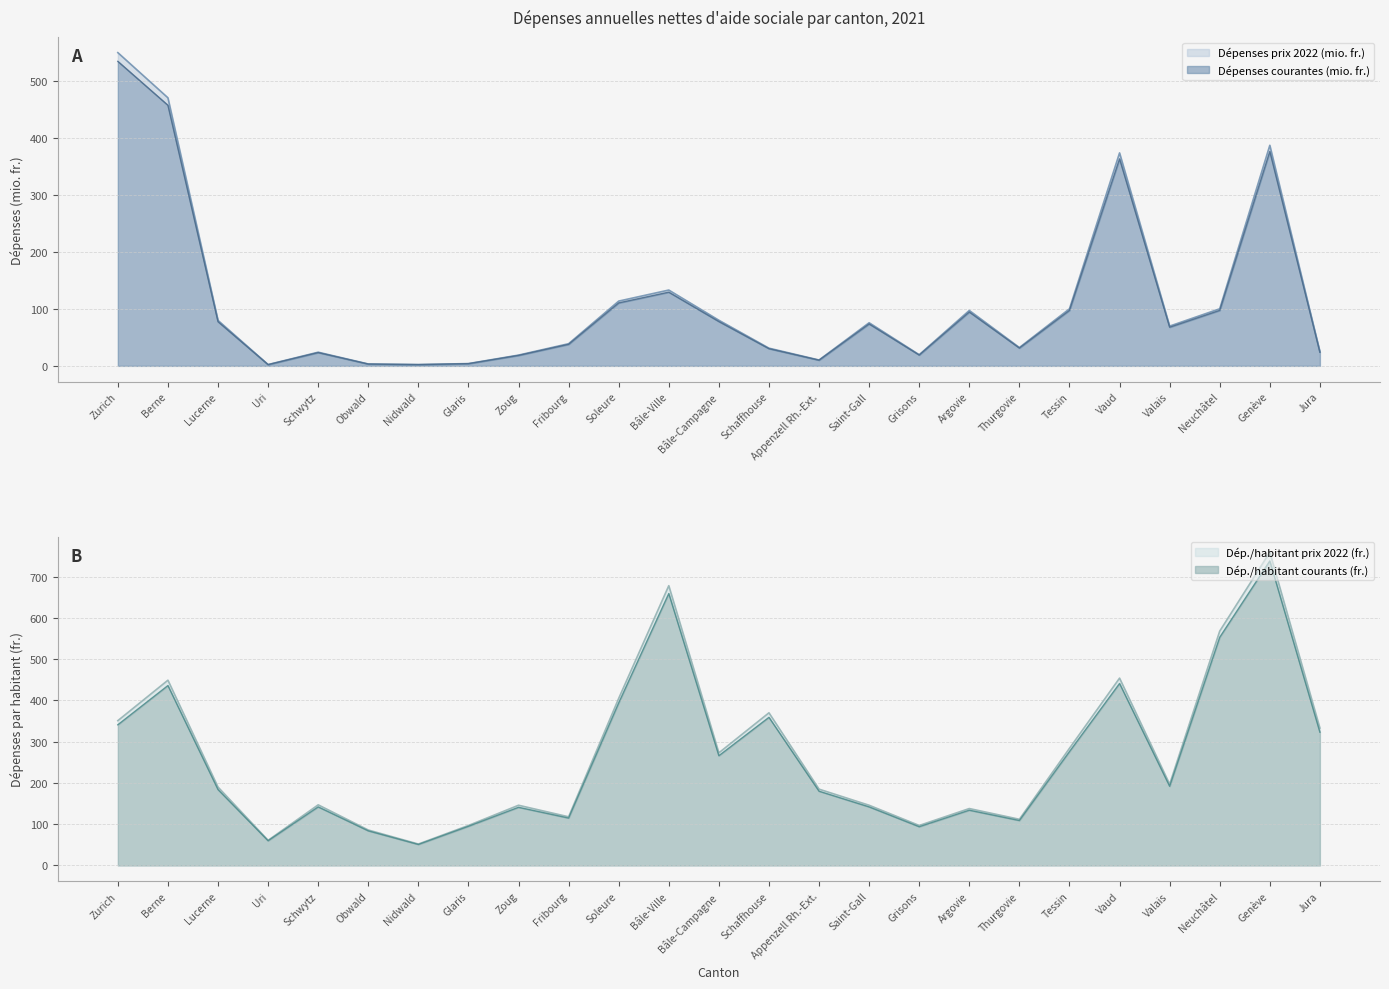

What position from the right is Zoug?

17